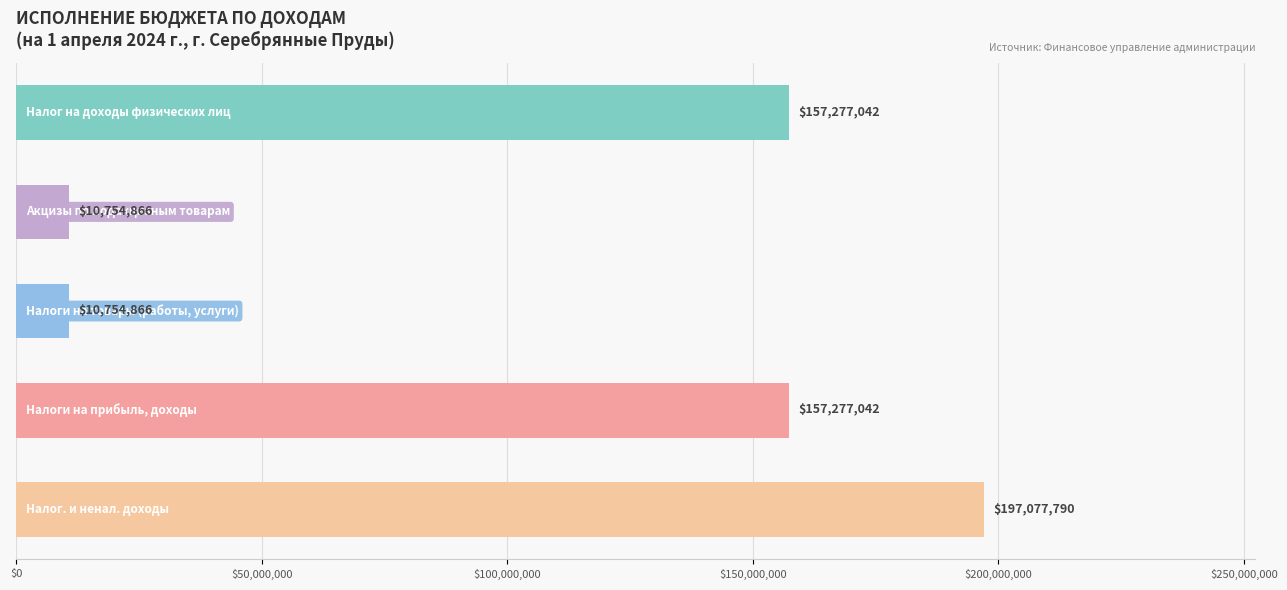

What is the greatest value displayed?

197077790.5